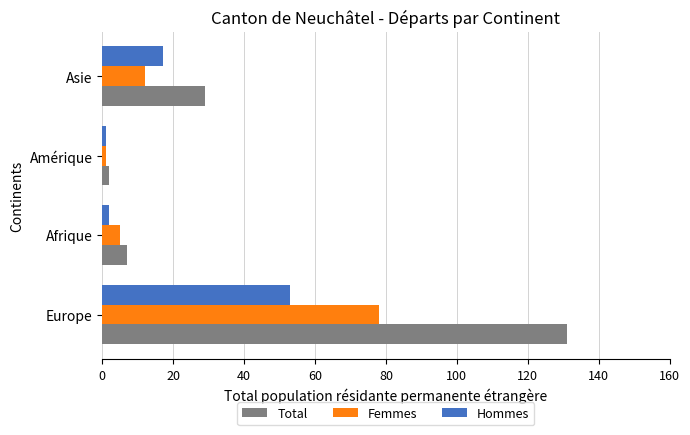

True or false: Femmes has a value of 78 at Europe.

True